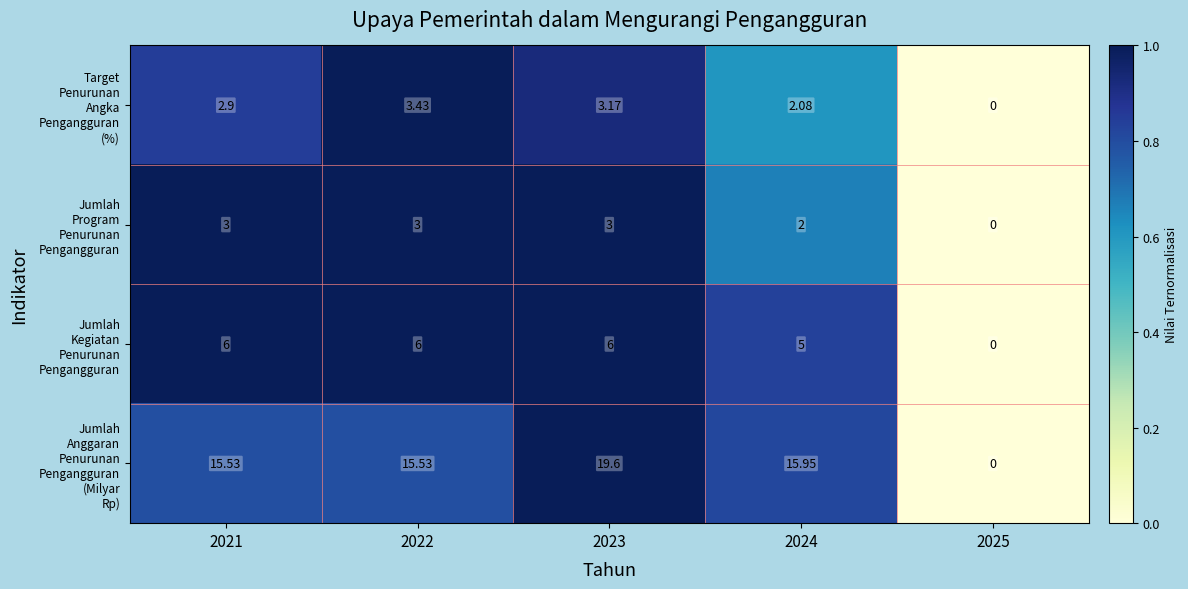

What is the maximum value shown in the chart?

19.6